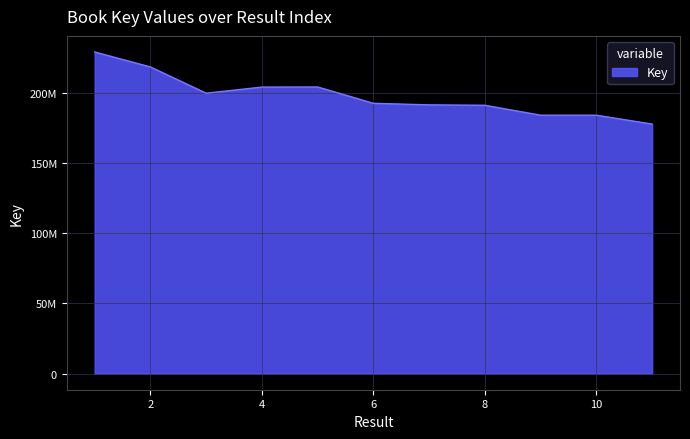

Does the chart display data point markers on the line(s)?

No